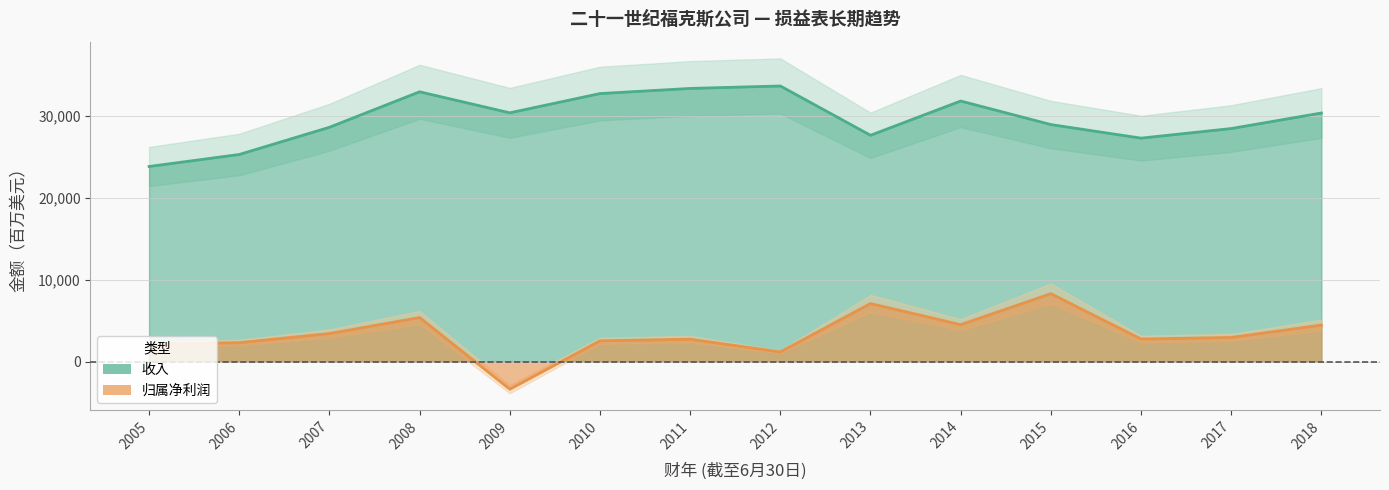

What is the maximum value shown in the chart?

33706